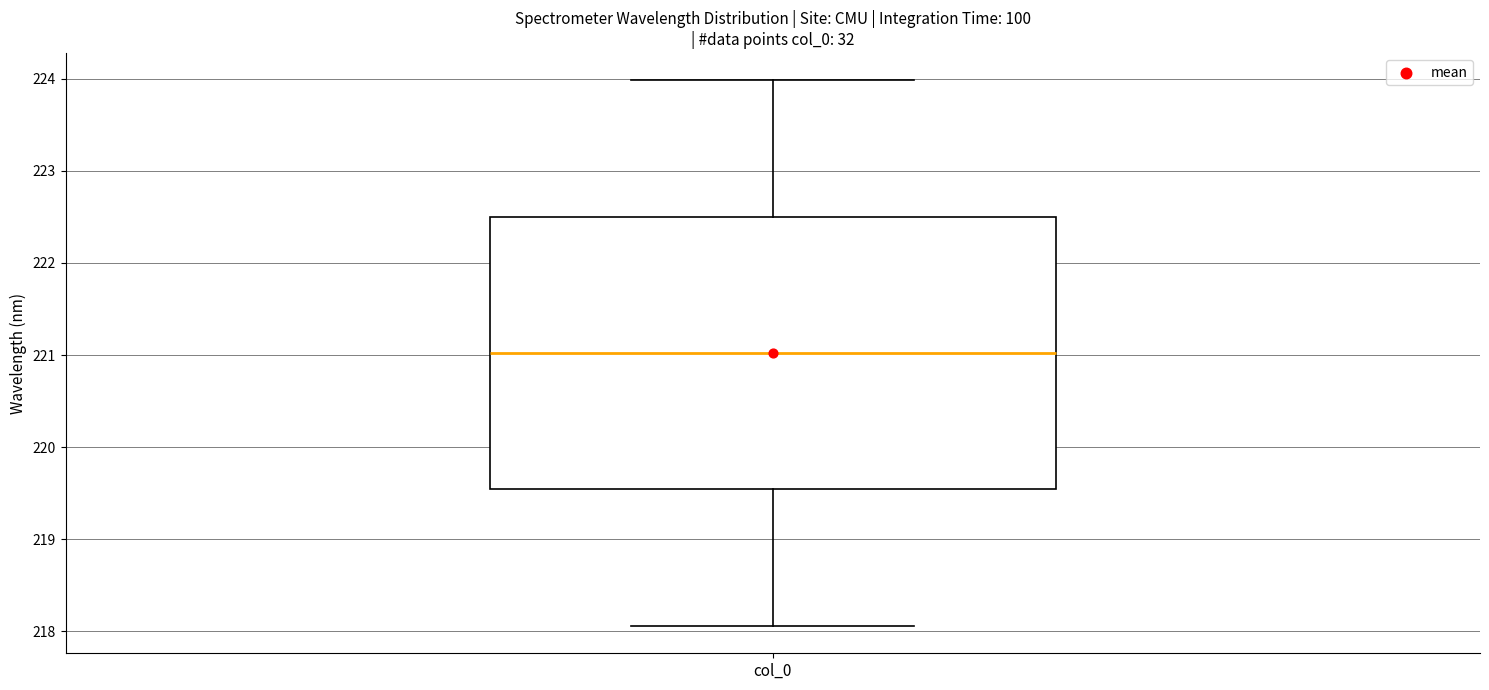

Read this box plot against the y-axis: the position of the median line, the range covered by the box, and the ends of both whiskers. The values are not printed on the chart, so give them approximately, as read against the axis.

median 221.0, box 219.5 to 222.5, whiskers 218.1 to 224.0